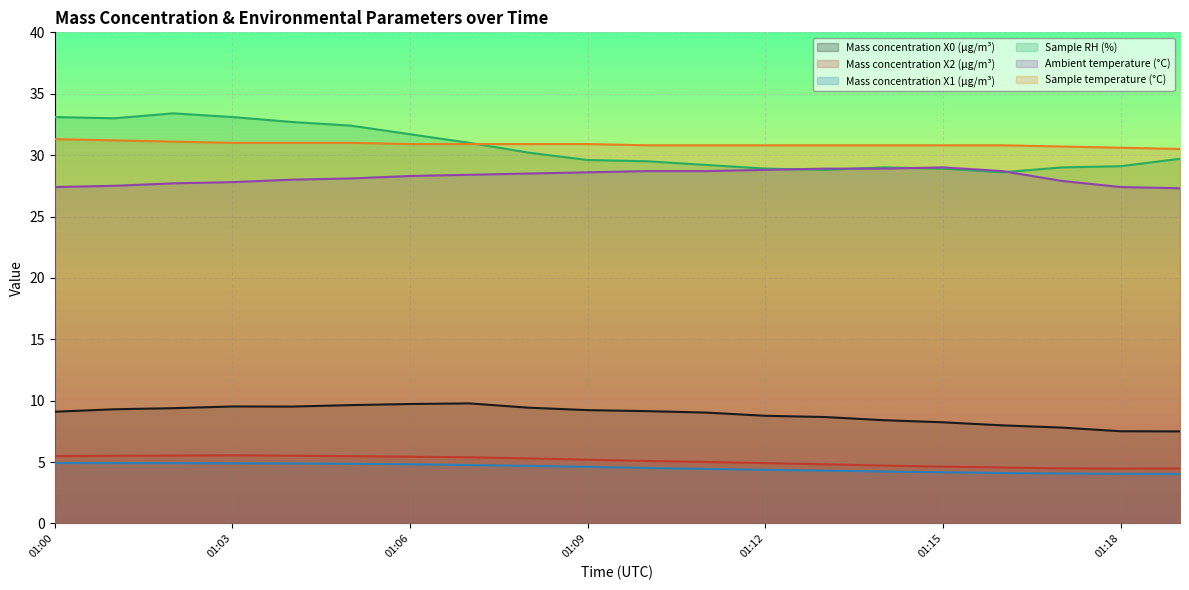

What is the difference between the Mass concentration X2 (μg/m³) values at 01:01 and 01:19?

1.0